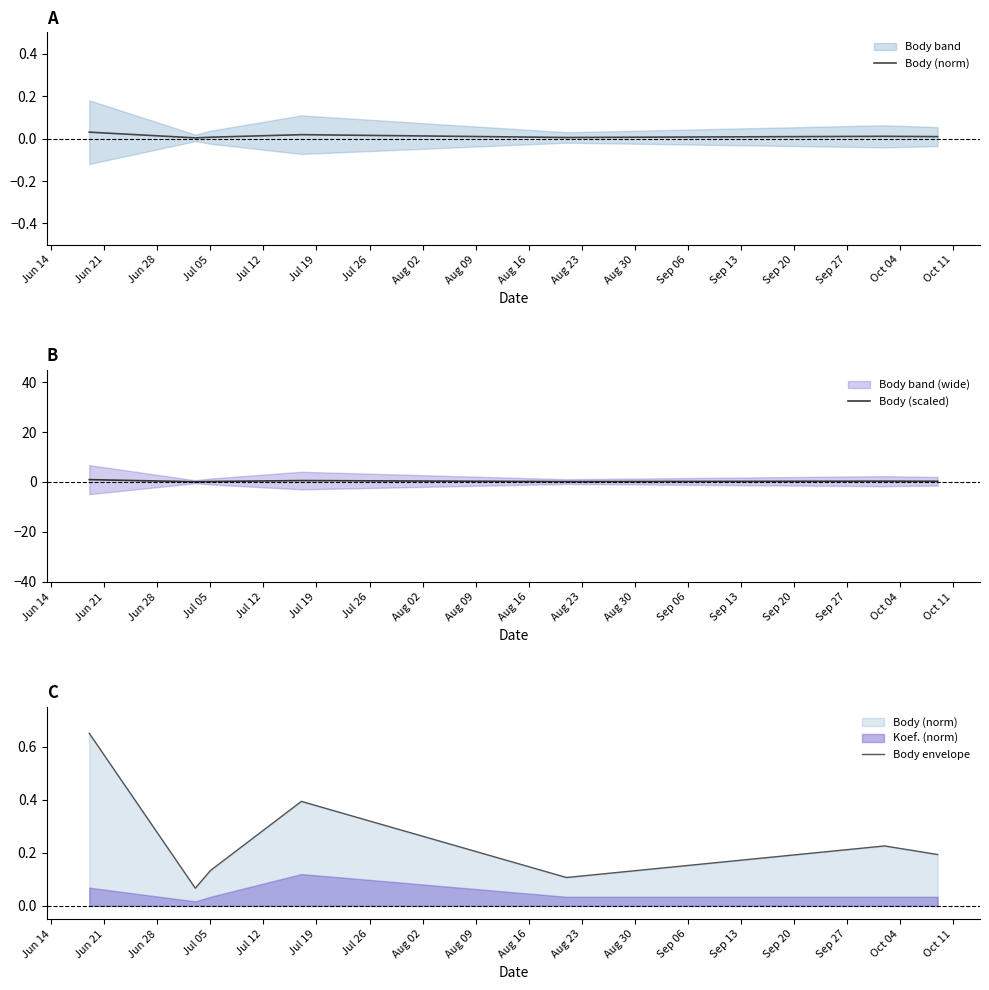

What is the sum of the Body (scaled) values at Jun 14 and Jul 19?

1.3